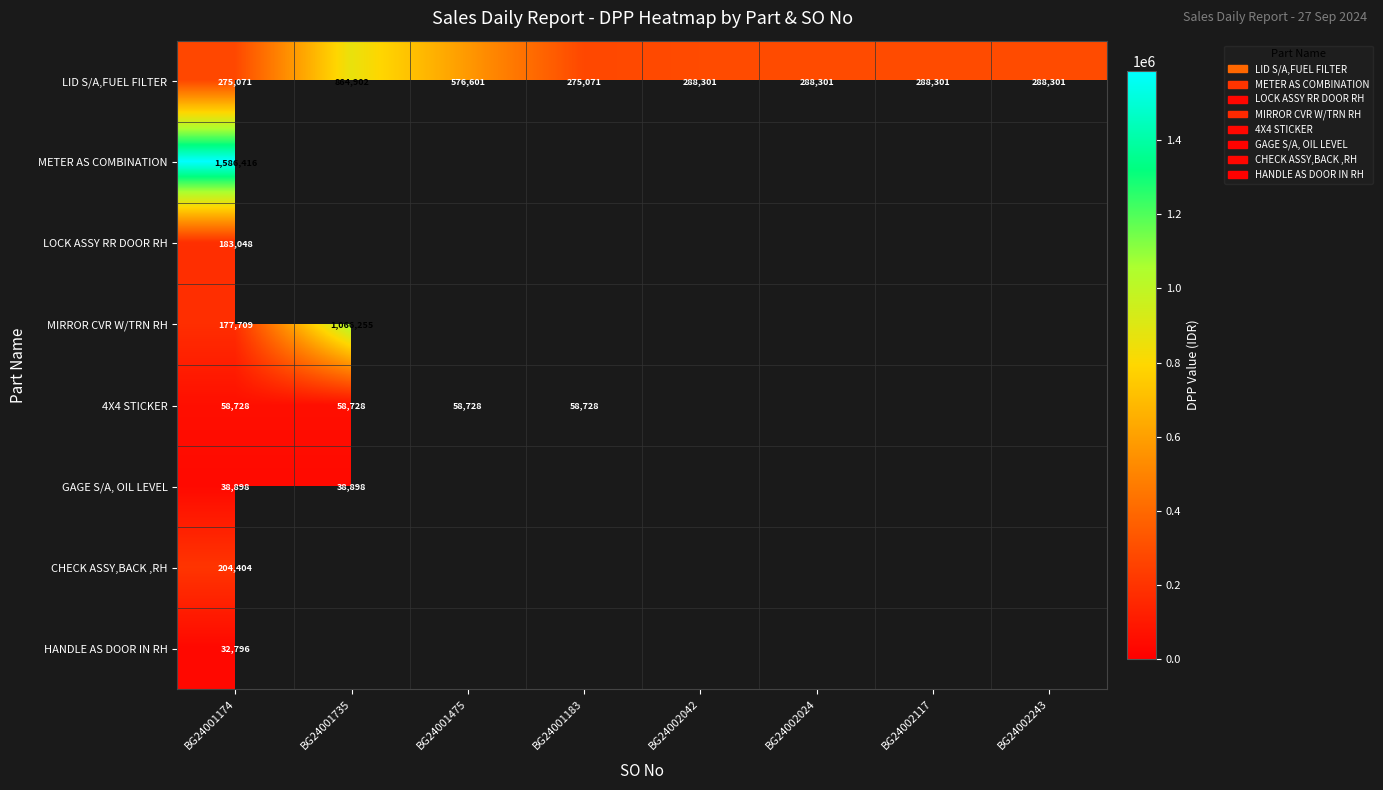

The value of LID S/A,FUEL FILTER at BG24001174 is 275071. True or false?

True